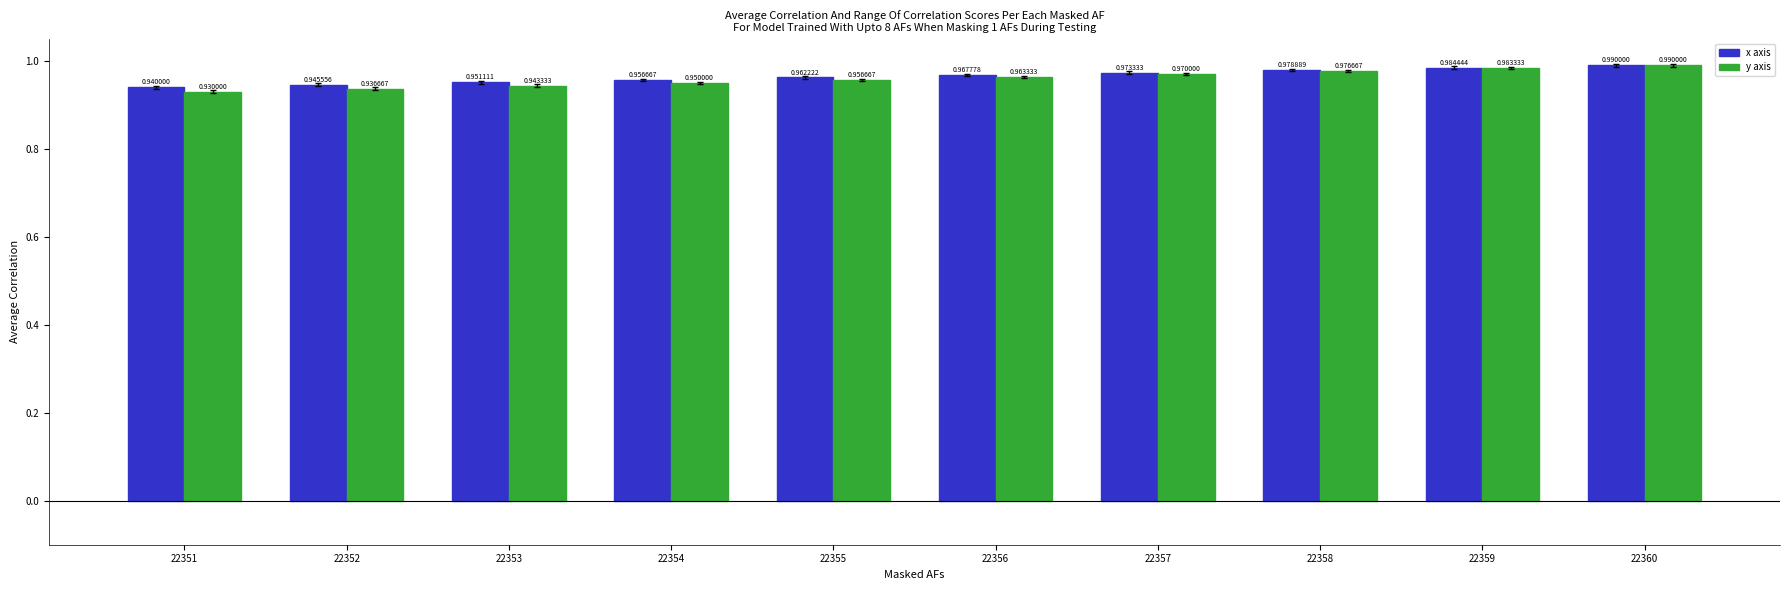

Where is x axis nearest to the value 0?

22351